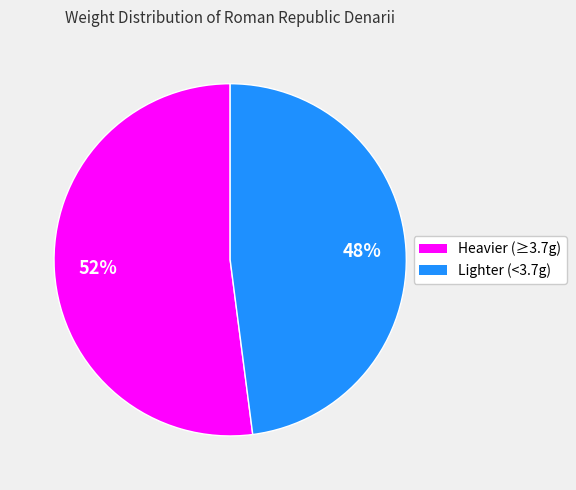

To the nearest percent, what is the average slice percentage?

50%